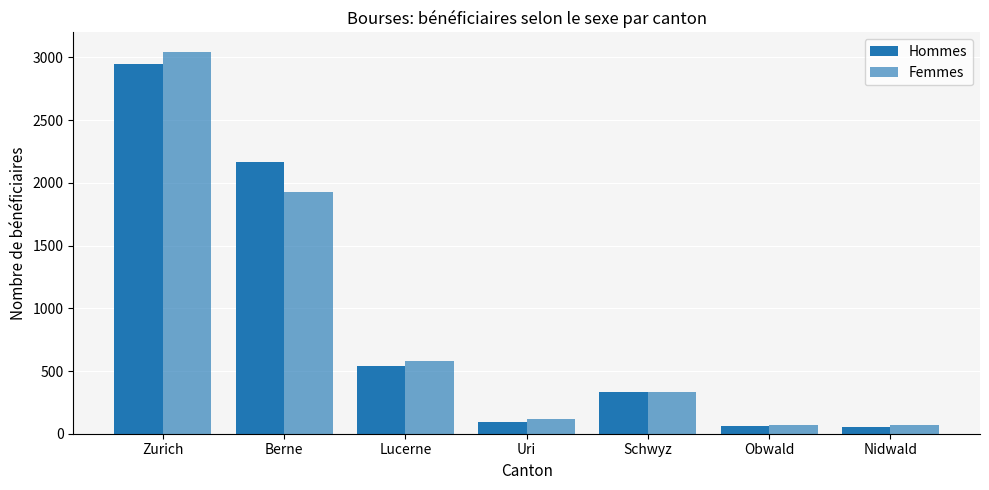

Reading right to left, what are all the values shown in this chart?

Hommes: 56	60	334	96	538	2167	2947
Femmes: 72	67	332	114	578	1925	3047